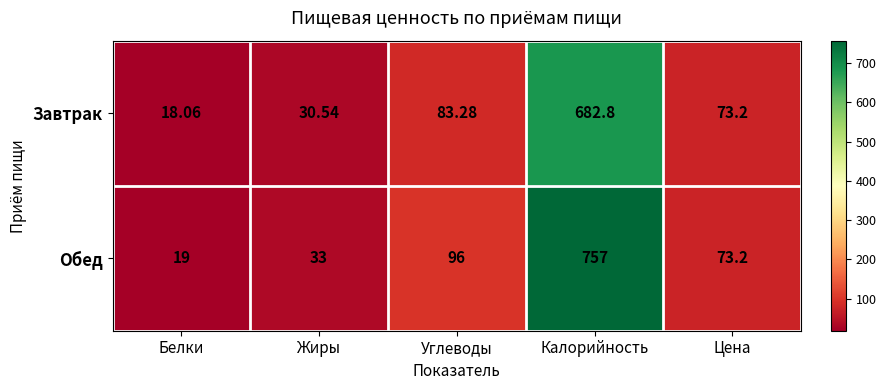

At which label does Завтрак first exceed 73?

Углеводы